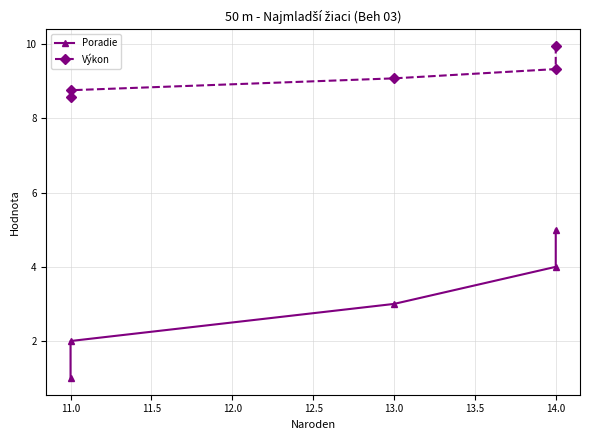

Which series has the largest total across all categories?

Výkon